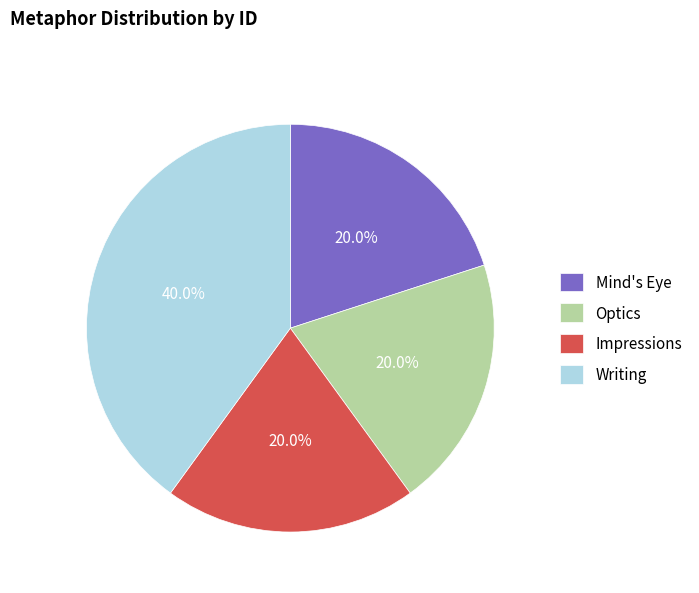

To the nearest percent, what is the combined percentage of Optics and Impressions?

40%